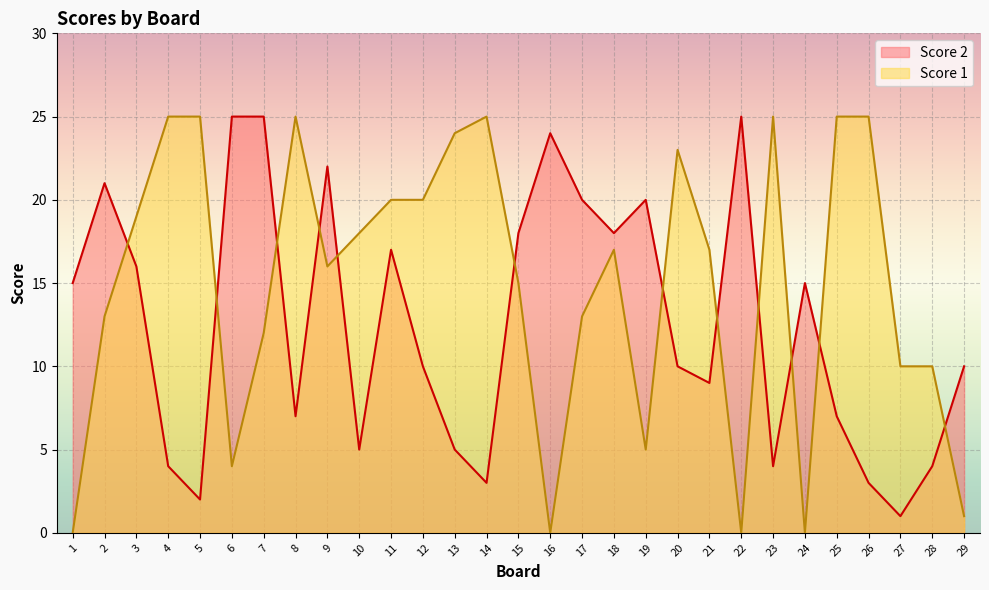

In Score 2, how many points are lower than both neighbors (excluding endpoints)?

8